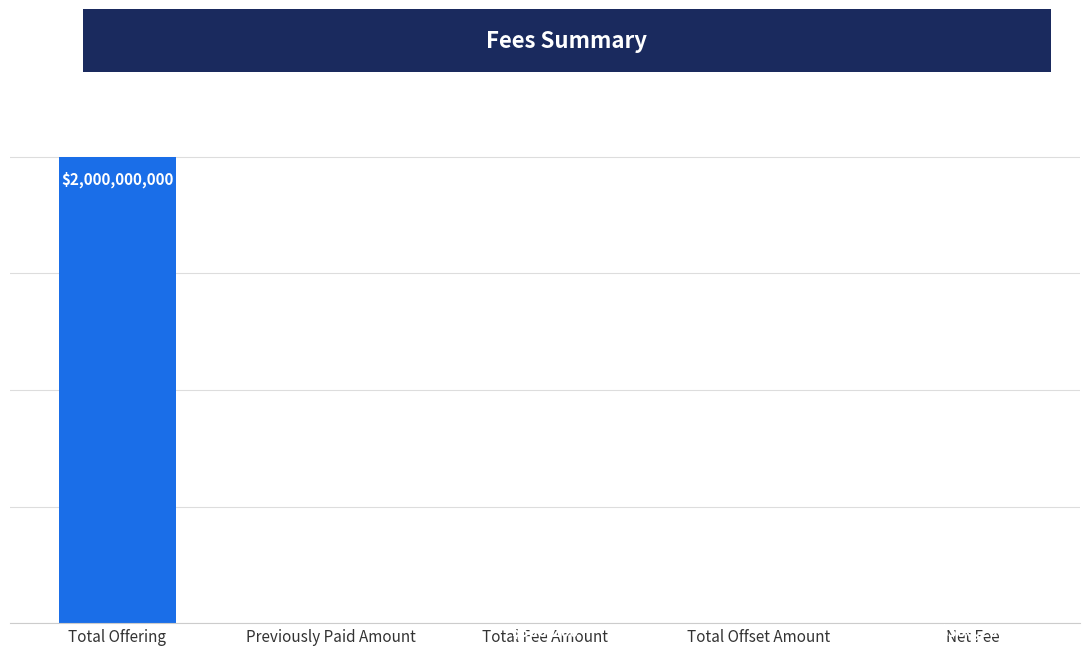

What is the change in value from Total Offering to Total Offset Amount?

-2000000000